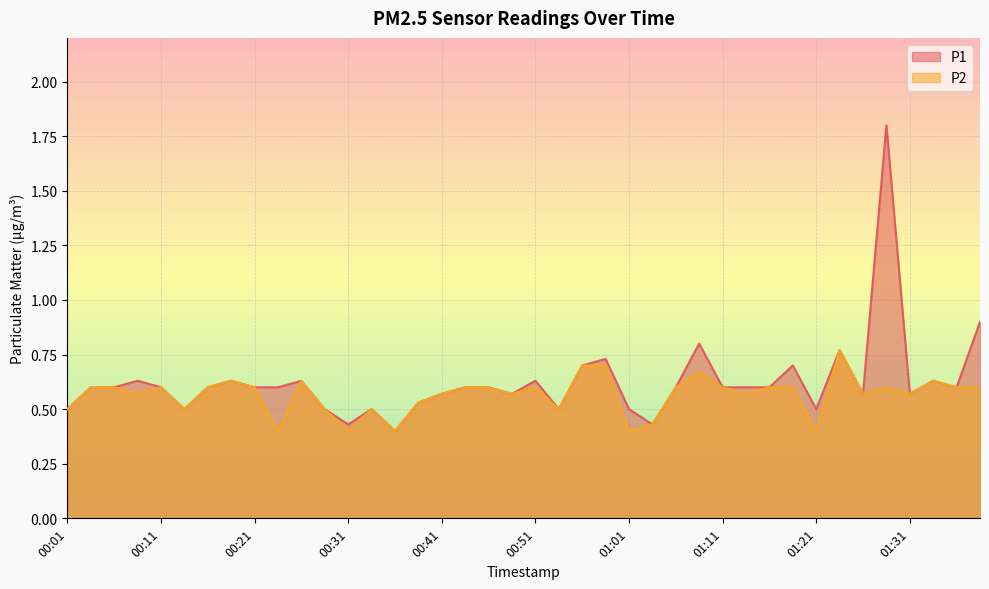

What are all the series names shown in the legend?

P1, P2